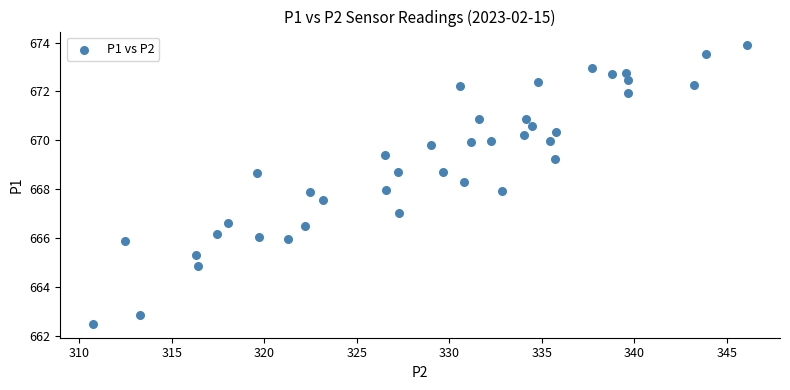

What is the range of Y values (max minus min)?

11.4